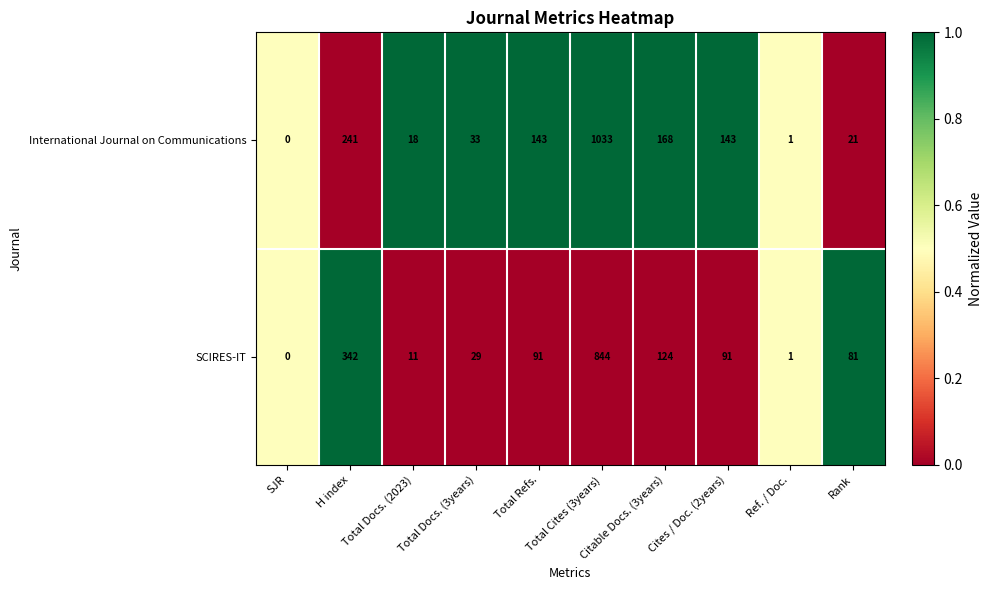

What is the difference between the maximum and minimum values in the International Journal on Communications series?

1033